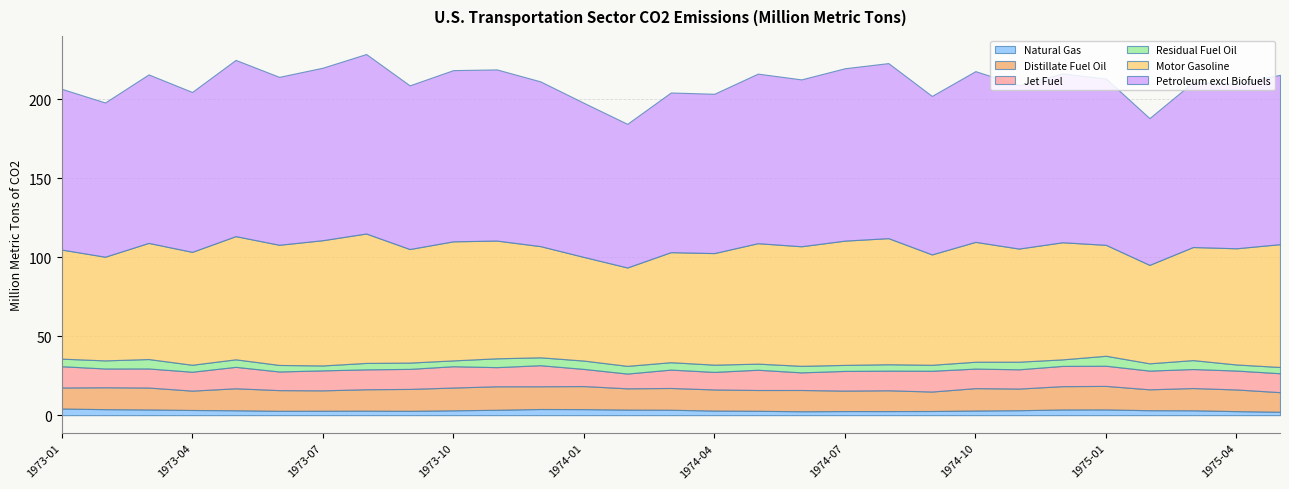

Rank the series by their maximum value, from highest to lowest.

Petroleum excl Biofuels, Motor Gasoline, Distillate Fuel Oil, Jet Fuel, Residual Fuel Oil, Natural Gas